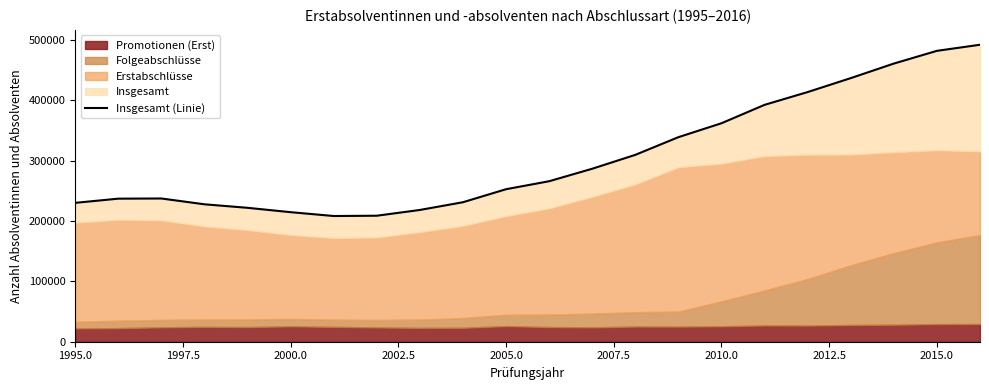

How many interior local valleys (lower than both neighbors) does the data have?

1